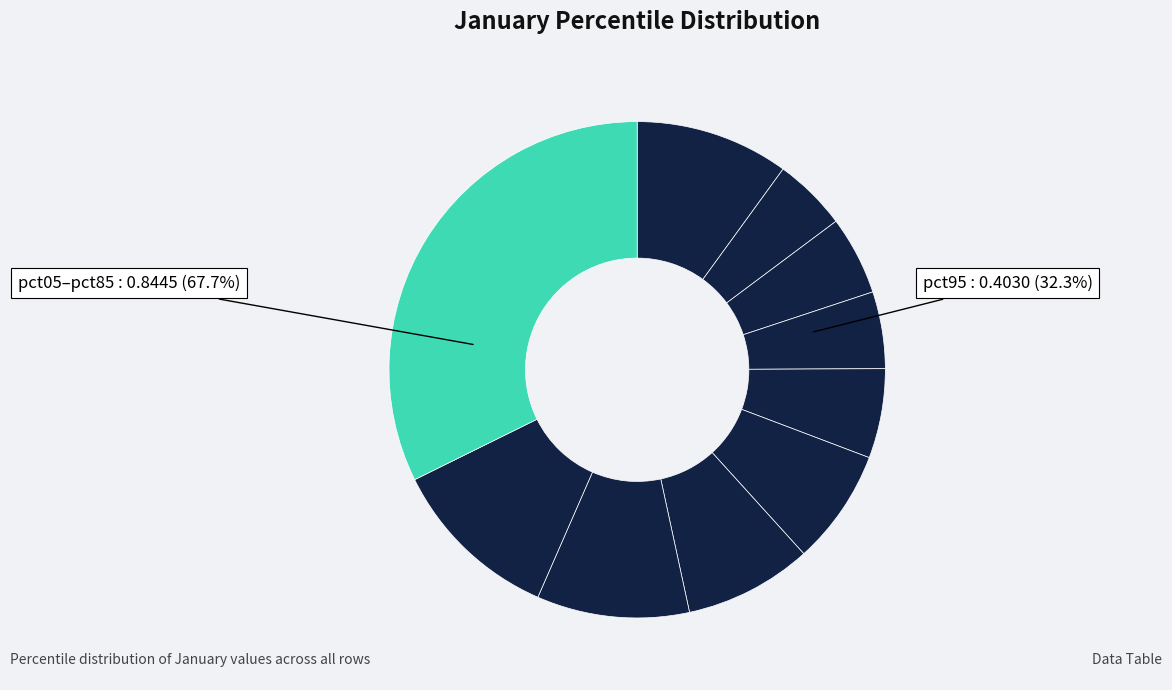

Is pct15 the majority of the pie?

No